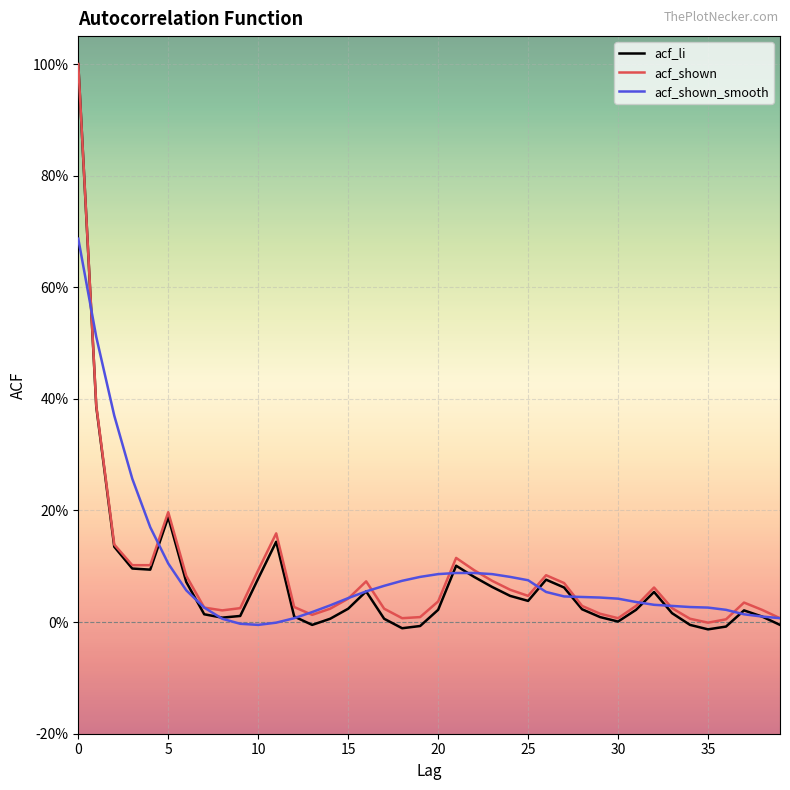

Where is acf_shown nearest to the value 0?

35